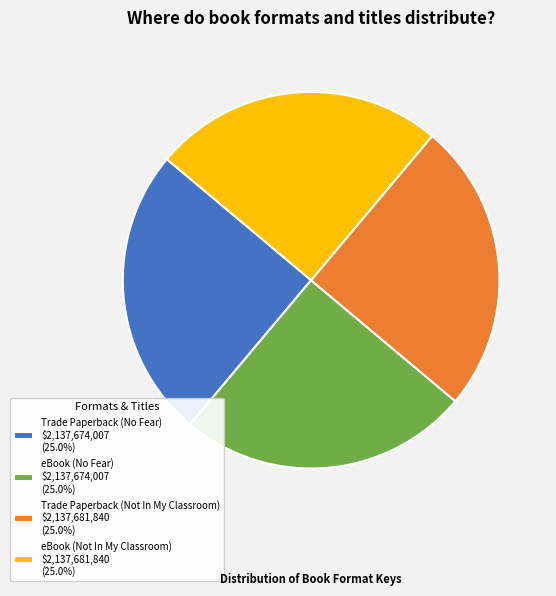

Is eBook (No Fear) $2,137,674,007 (25.0%) the majority of the pie?

No